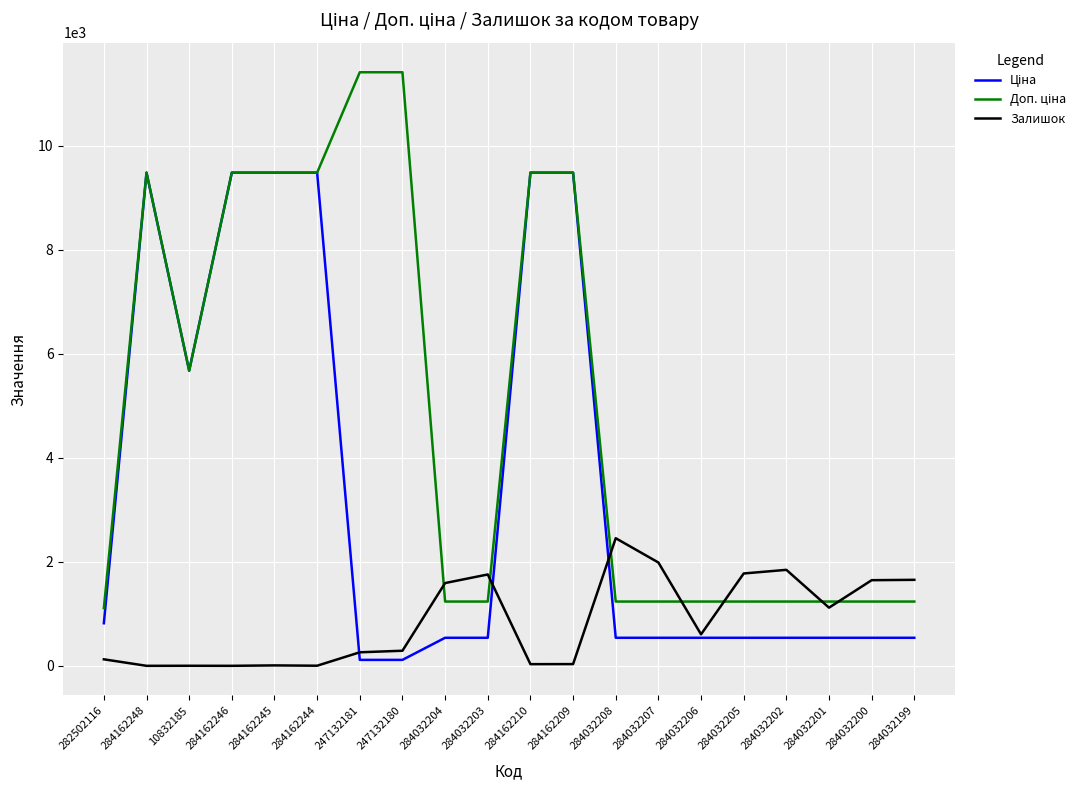

Is this an area chart (filled region under the line)?

No